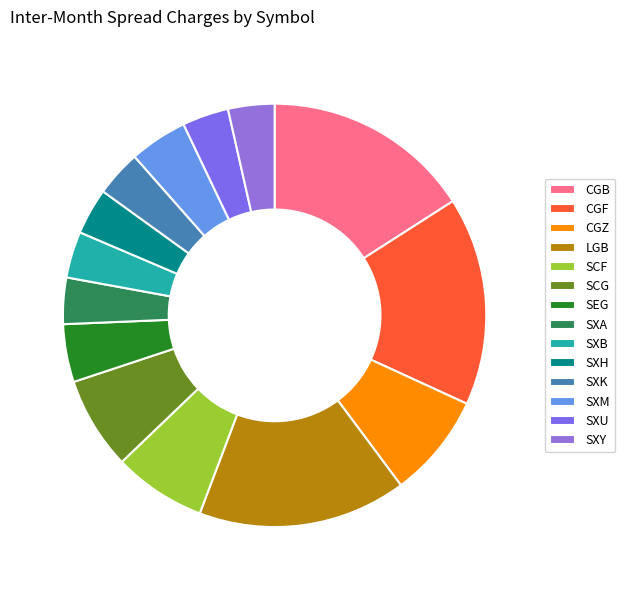

Rank the categories by value from highest to lowest.

CGB, CGF, LGB, CGZ, SCF, SCG, SEG, SXM, SXA, SXB, SXH, SXK, SXU, SXY